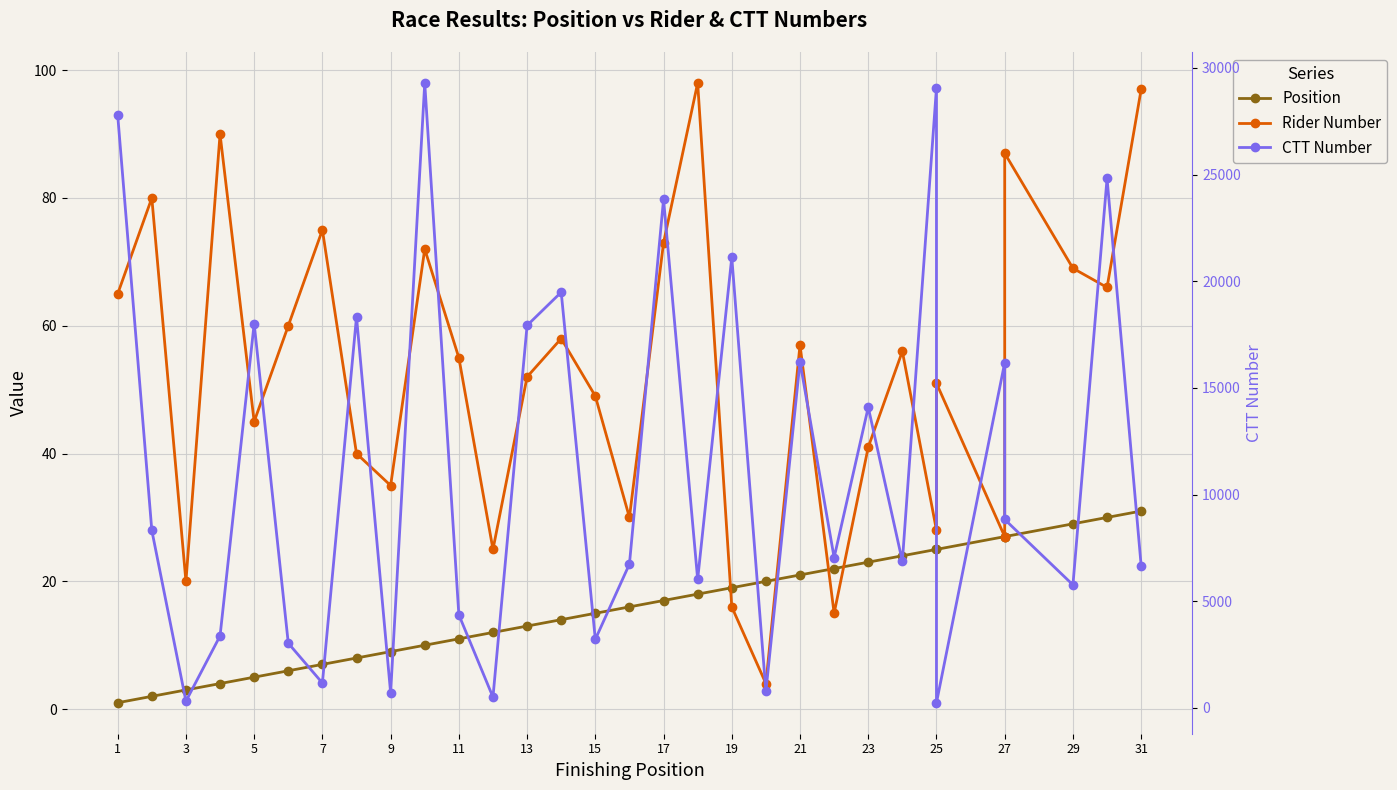

What is the value of the Position point at the 10th from the left?

10